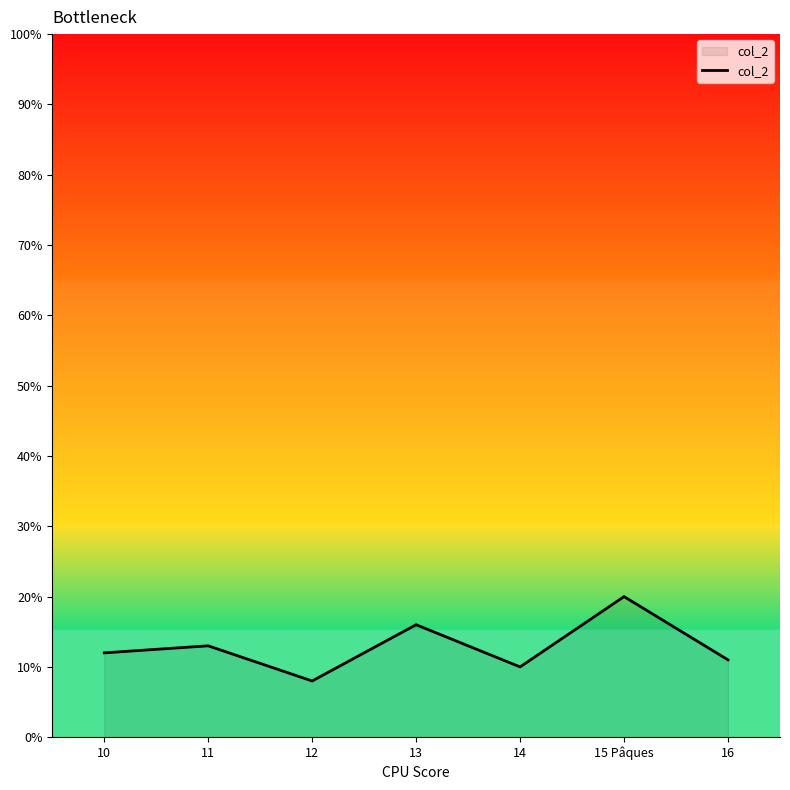

What is the difference between the values at 12 and 10?

4